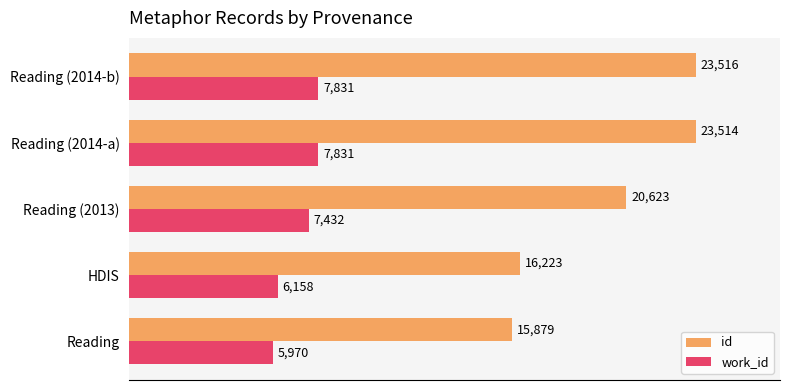

How many data points in id are less than 20623?

2